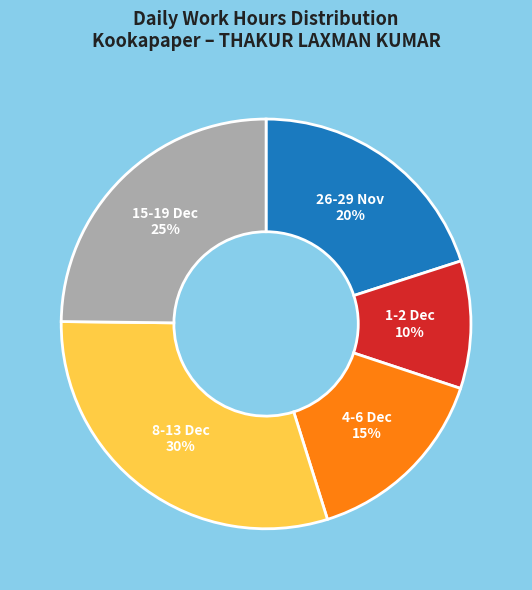

Rank the categories by value from lowest to highest.

1-2 Dec, 4-6 Dec, 26-29 Nov, 15-19 Dec, 8-13 Dec